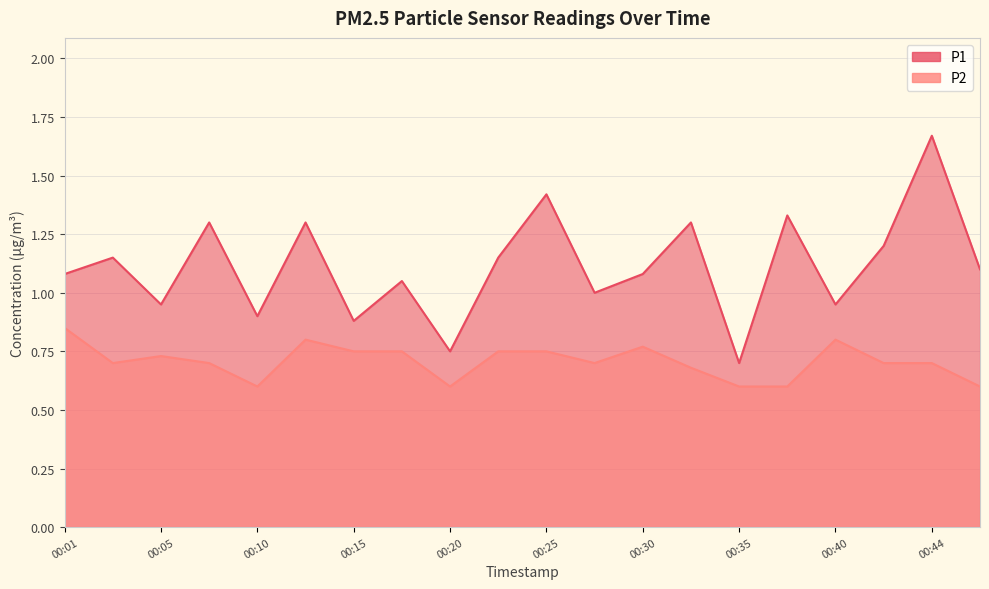

Rank the series at 00:18 from lowest to highest value.

P2, P1